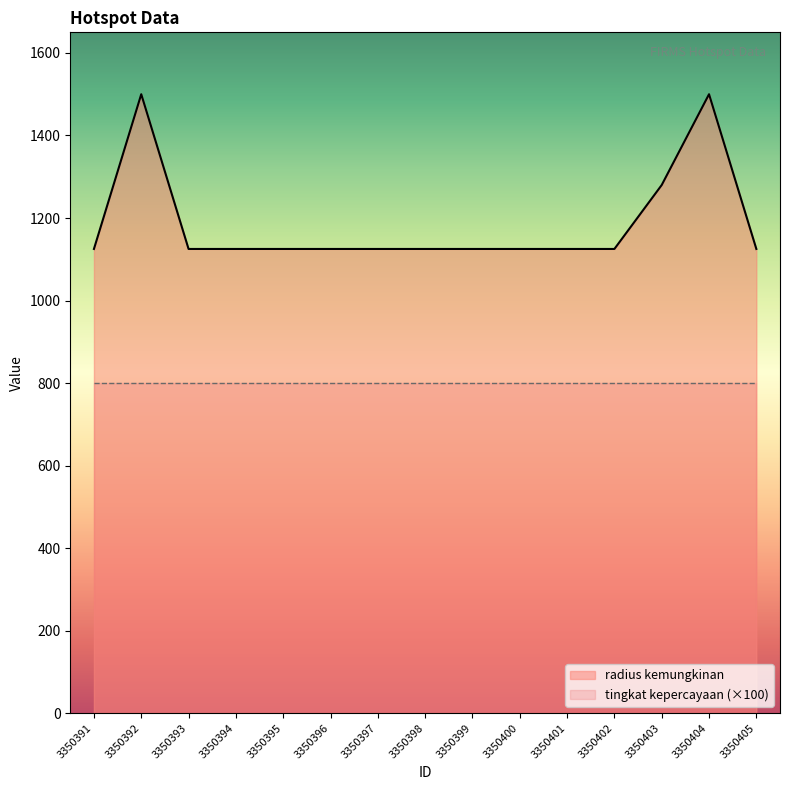

What is the sum of the values at 3350396 and 3350393?

2250